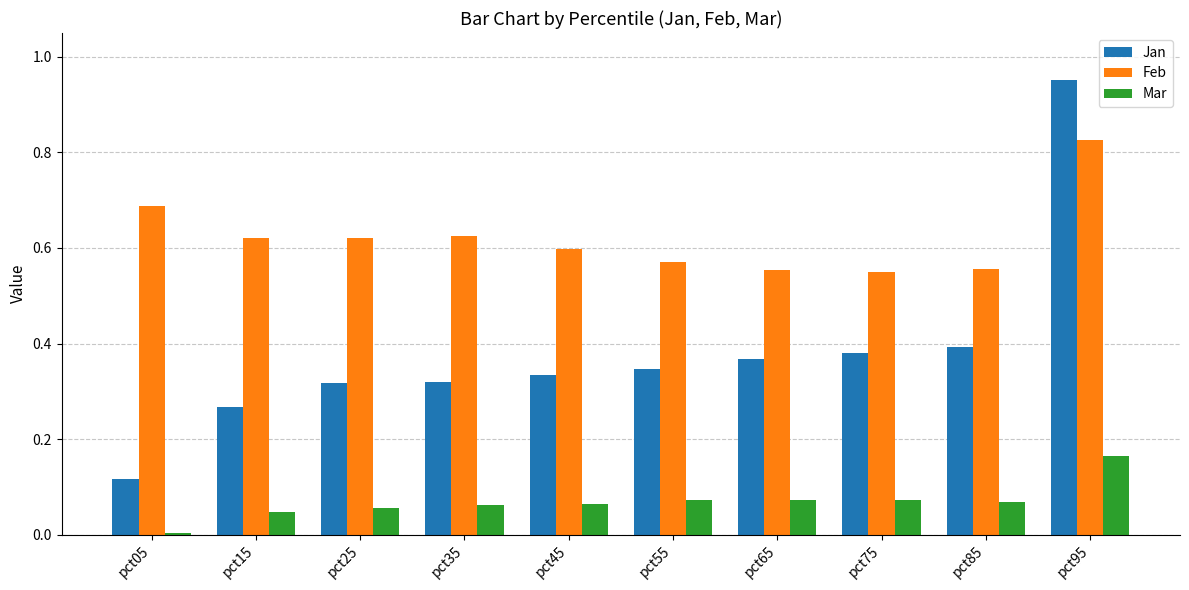

Which series changed the most between pct25 and pct95?

Jan